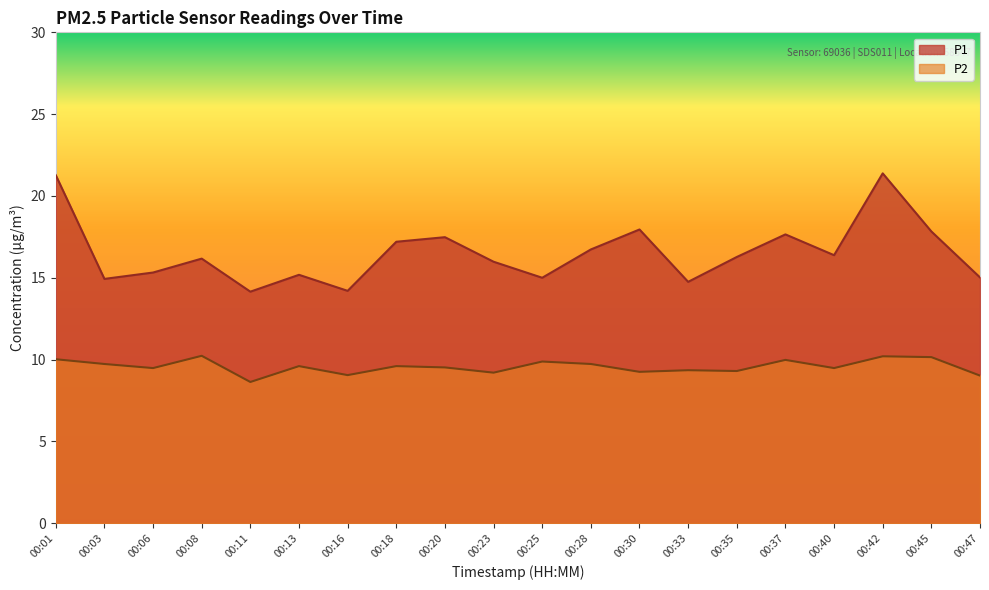

Which series changed the most between 00:25 and 00:45?

P1